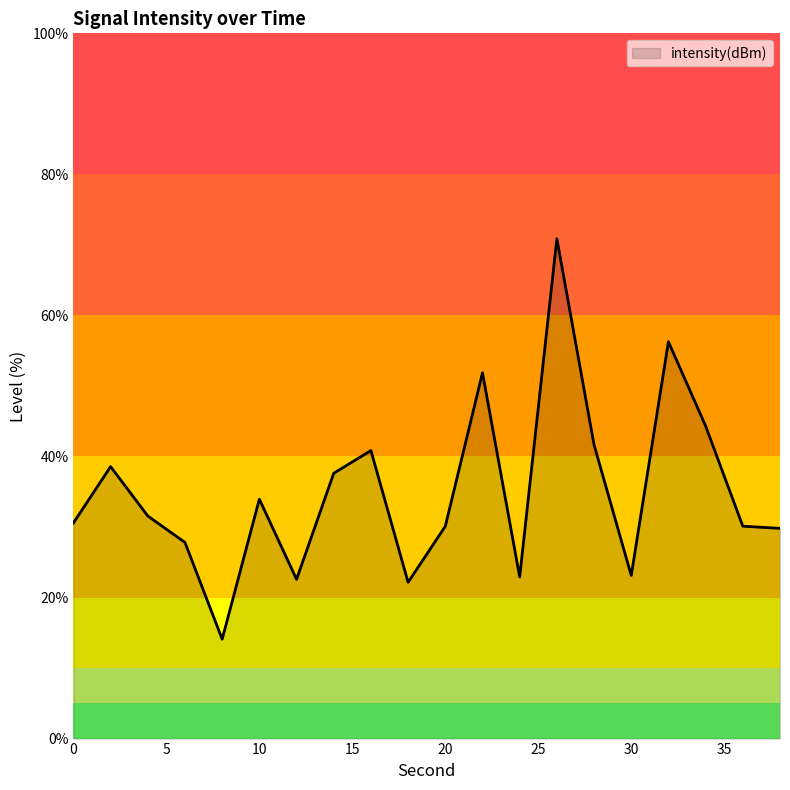

What is the greatest value displayed?

70.9